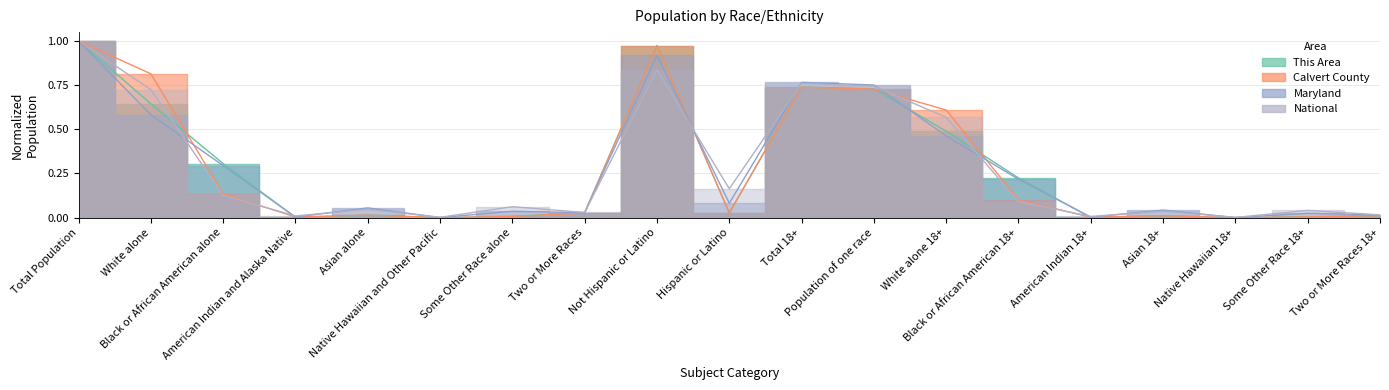

The value of This Area at Asian 18+ is 0.0. True or false?

True